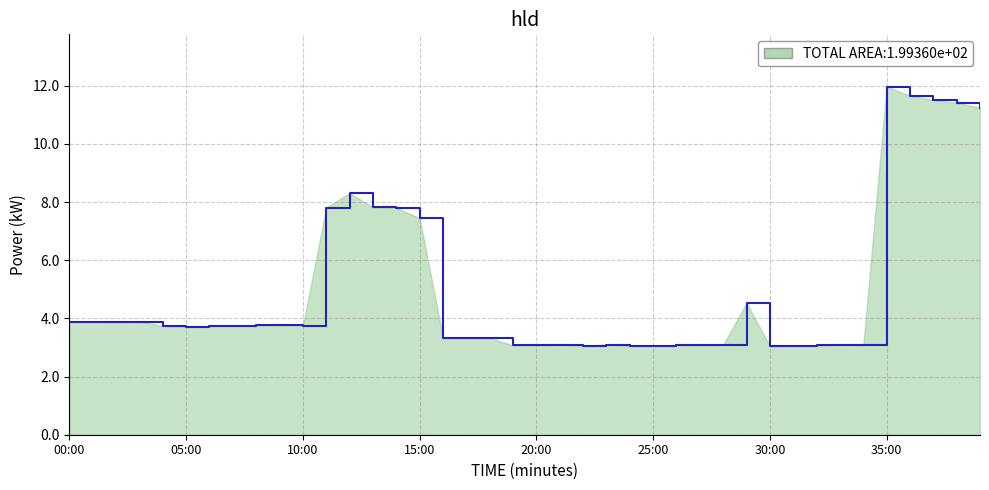

What is the greatest value displayed?

12.0